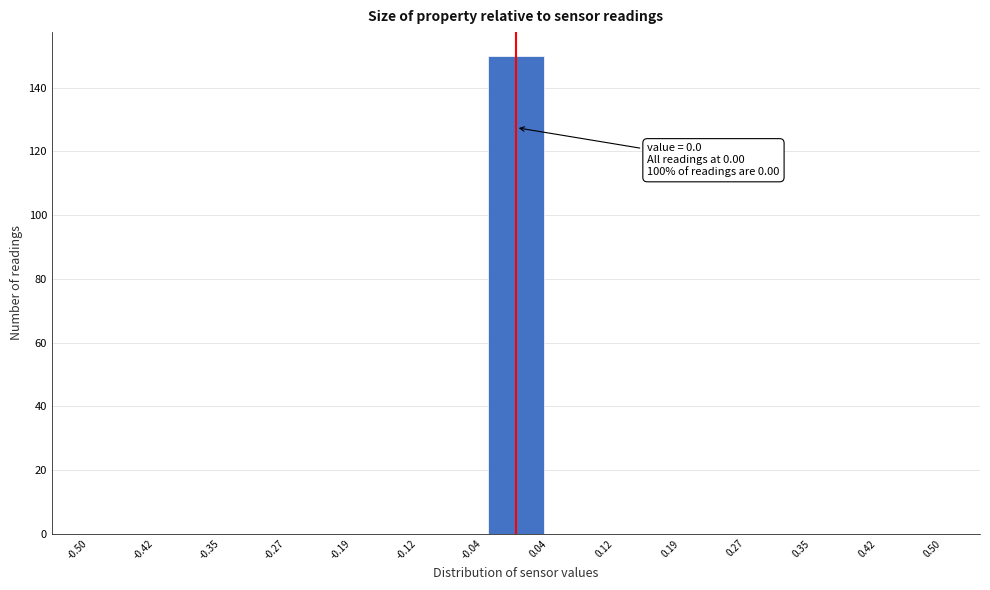

Which range on the x-axis has the tallest bar?

-0.04 to 0.04